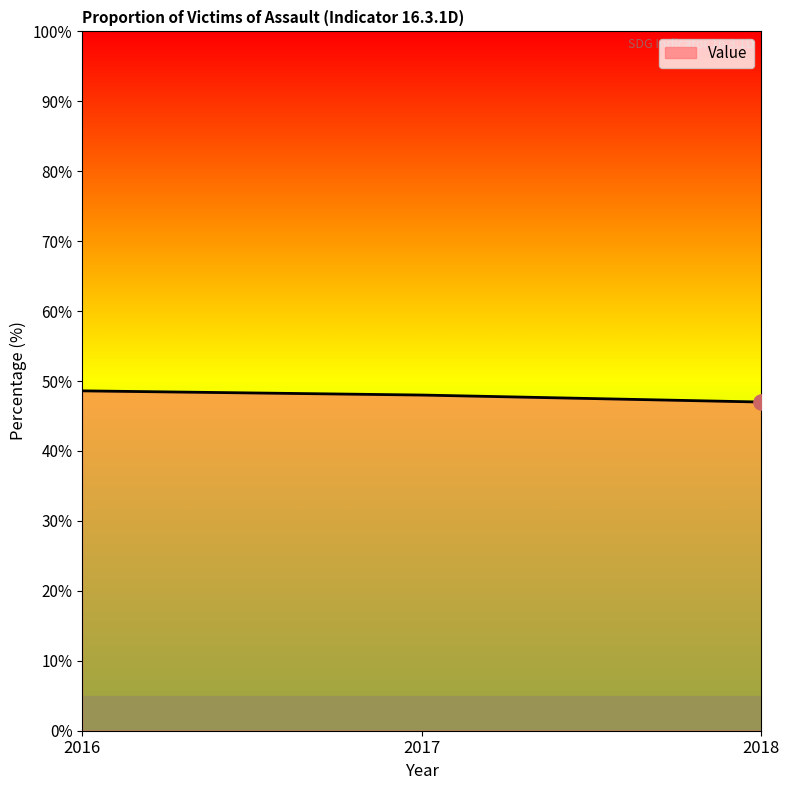

What is the ratio of the value at 2018 to the value at 2016?

1.0